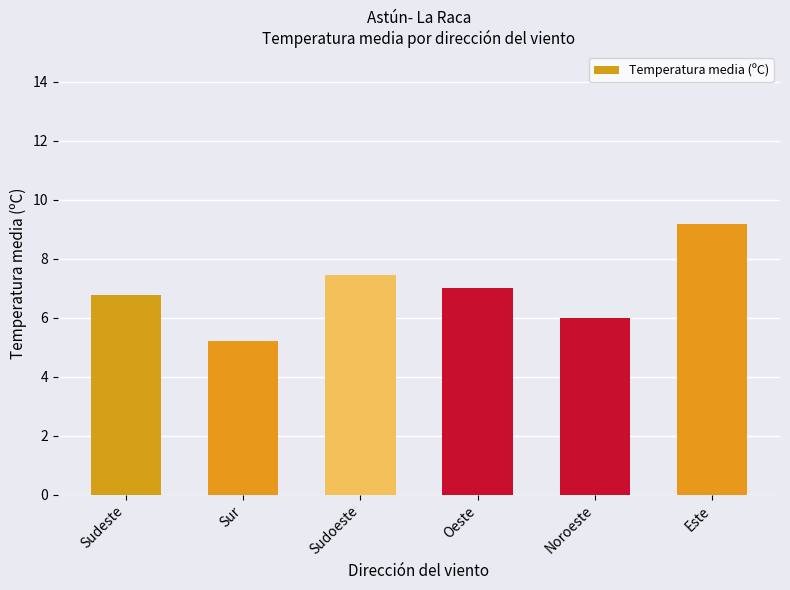

What position from the left is Sudoeste?

3